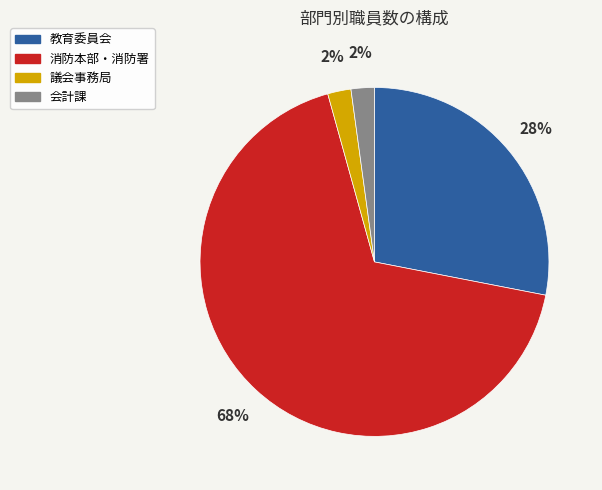

To the nearest percent, what is the difference between the 消防本部・消防署 and 教育委員会 slice percentages?

40%